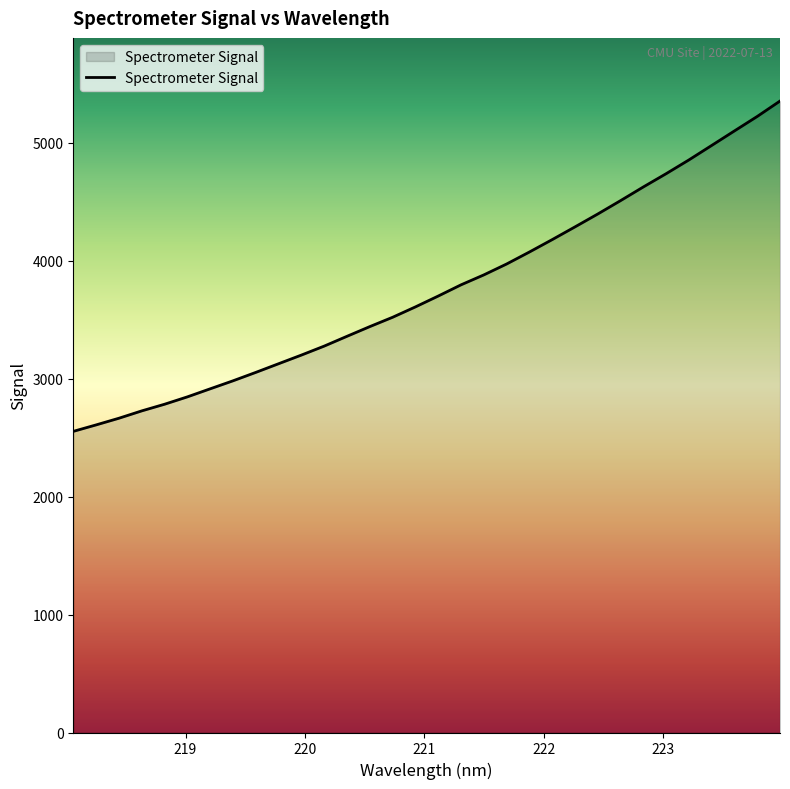

What is the difference between the maximum and minimum values?

2799.7